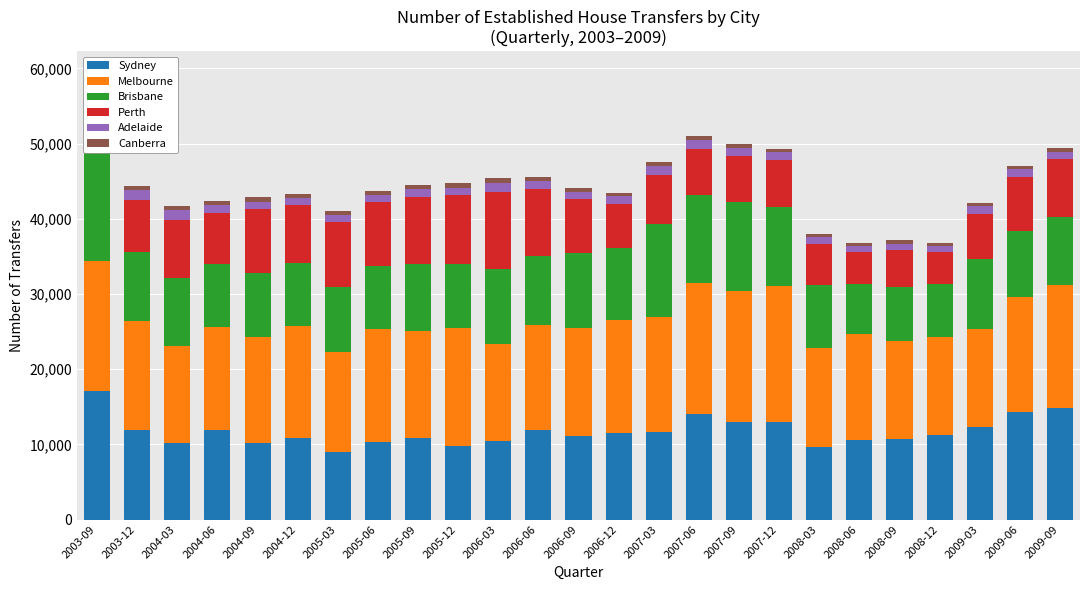

What are all the series names shown in the legend?

Sydney, Melbourne, Brisbane, Perth, Adelaide, Canberra